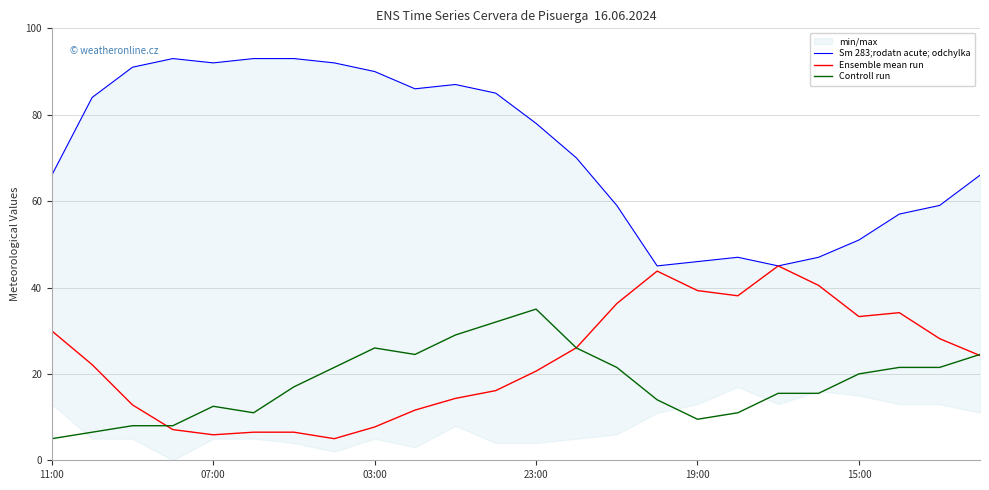

What position from the left is 18?

19